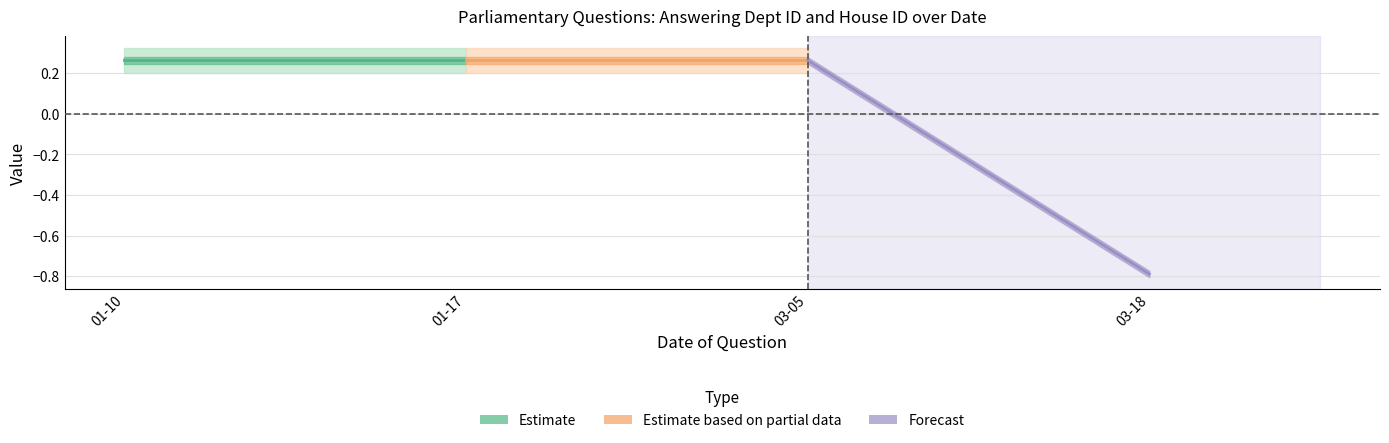

What is the average value of the Forecast series?

-0.3